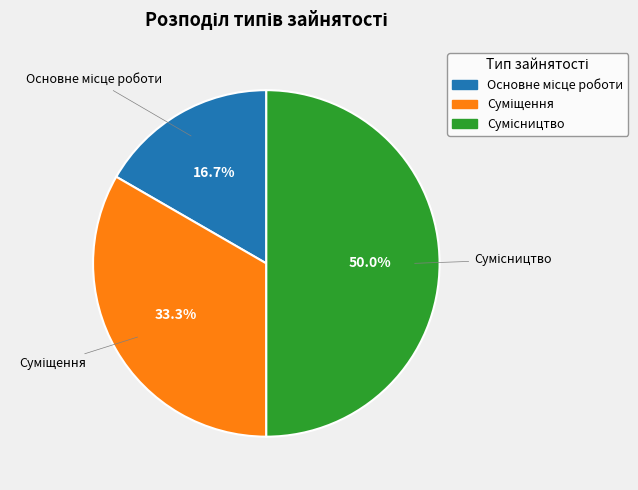

How many segments does this pie chart have?

3